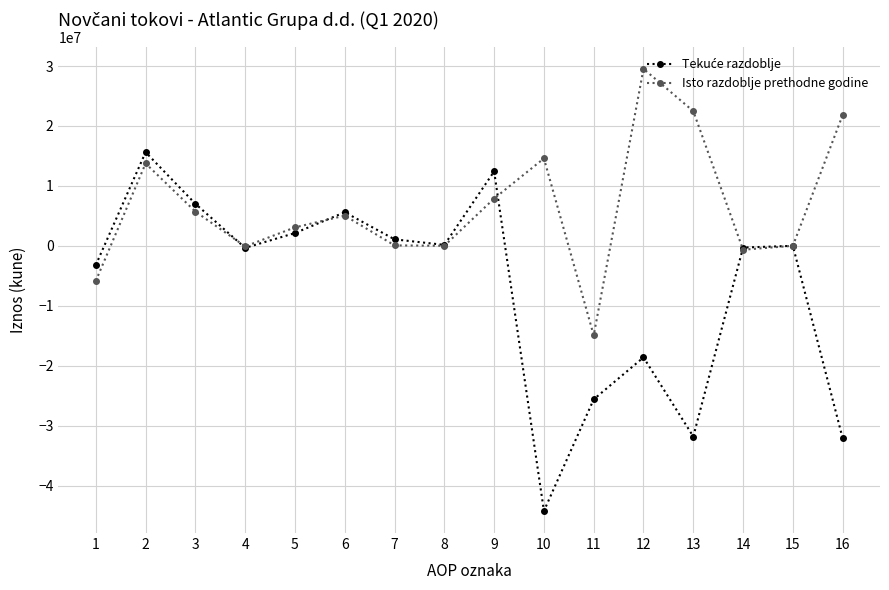

How many lines are shown in the chart?

2